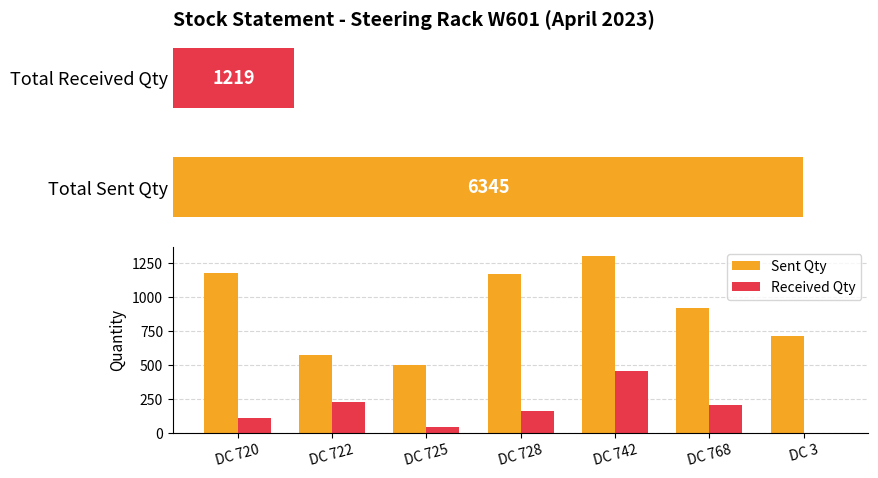

What are all the series names shown in the legend?

Sent Qty, Received Qty